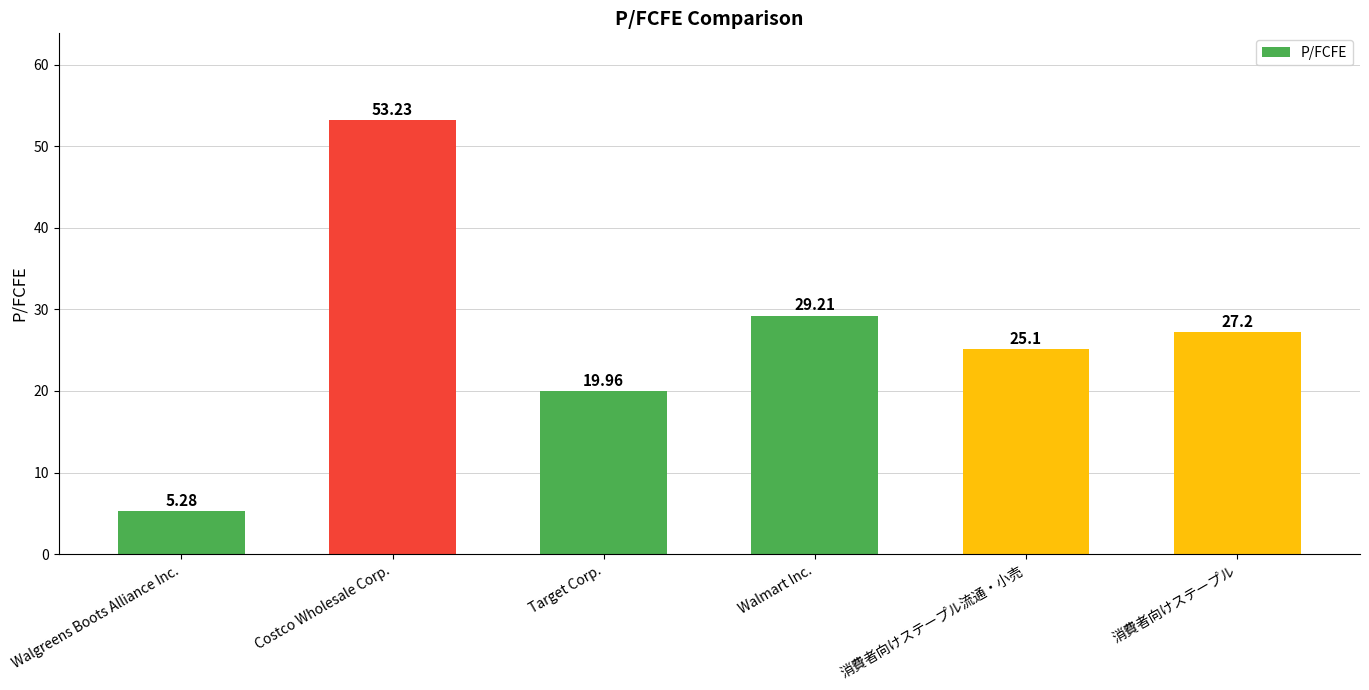

What is the value of the 5th bar from the left?

25.1